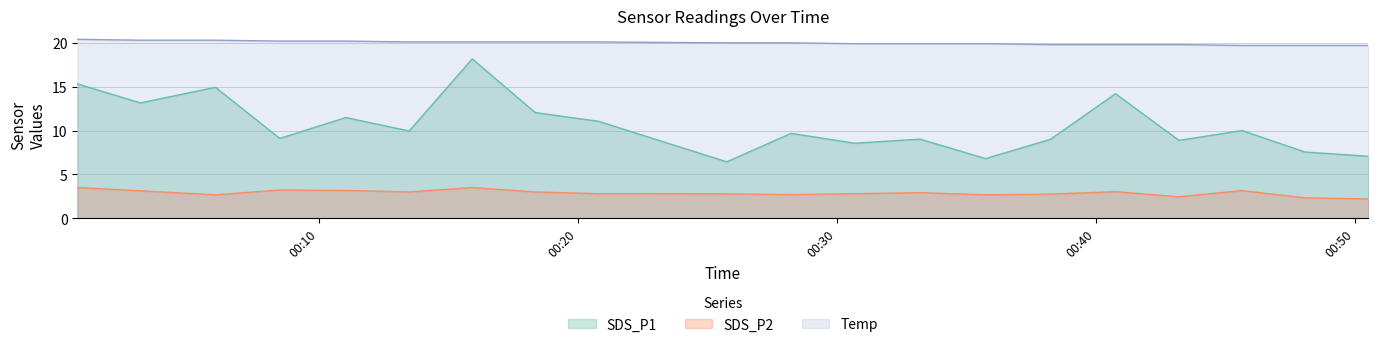

In SDS_P2, how many points are higher than both neighbors (excluding endpoints)?

5